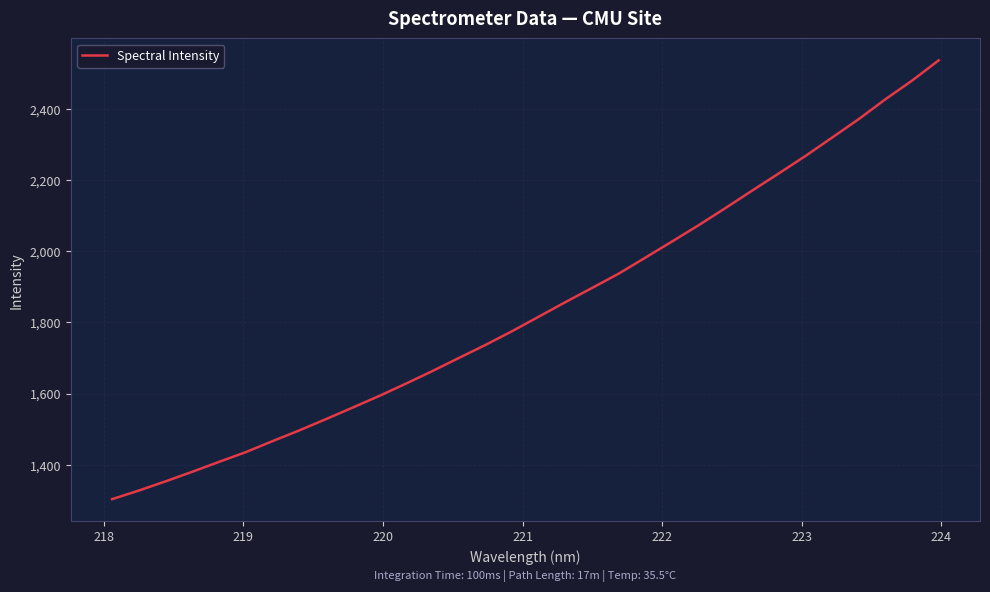

What is the smallest value displayed?

1303.2